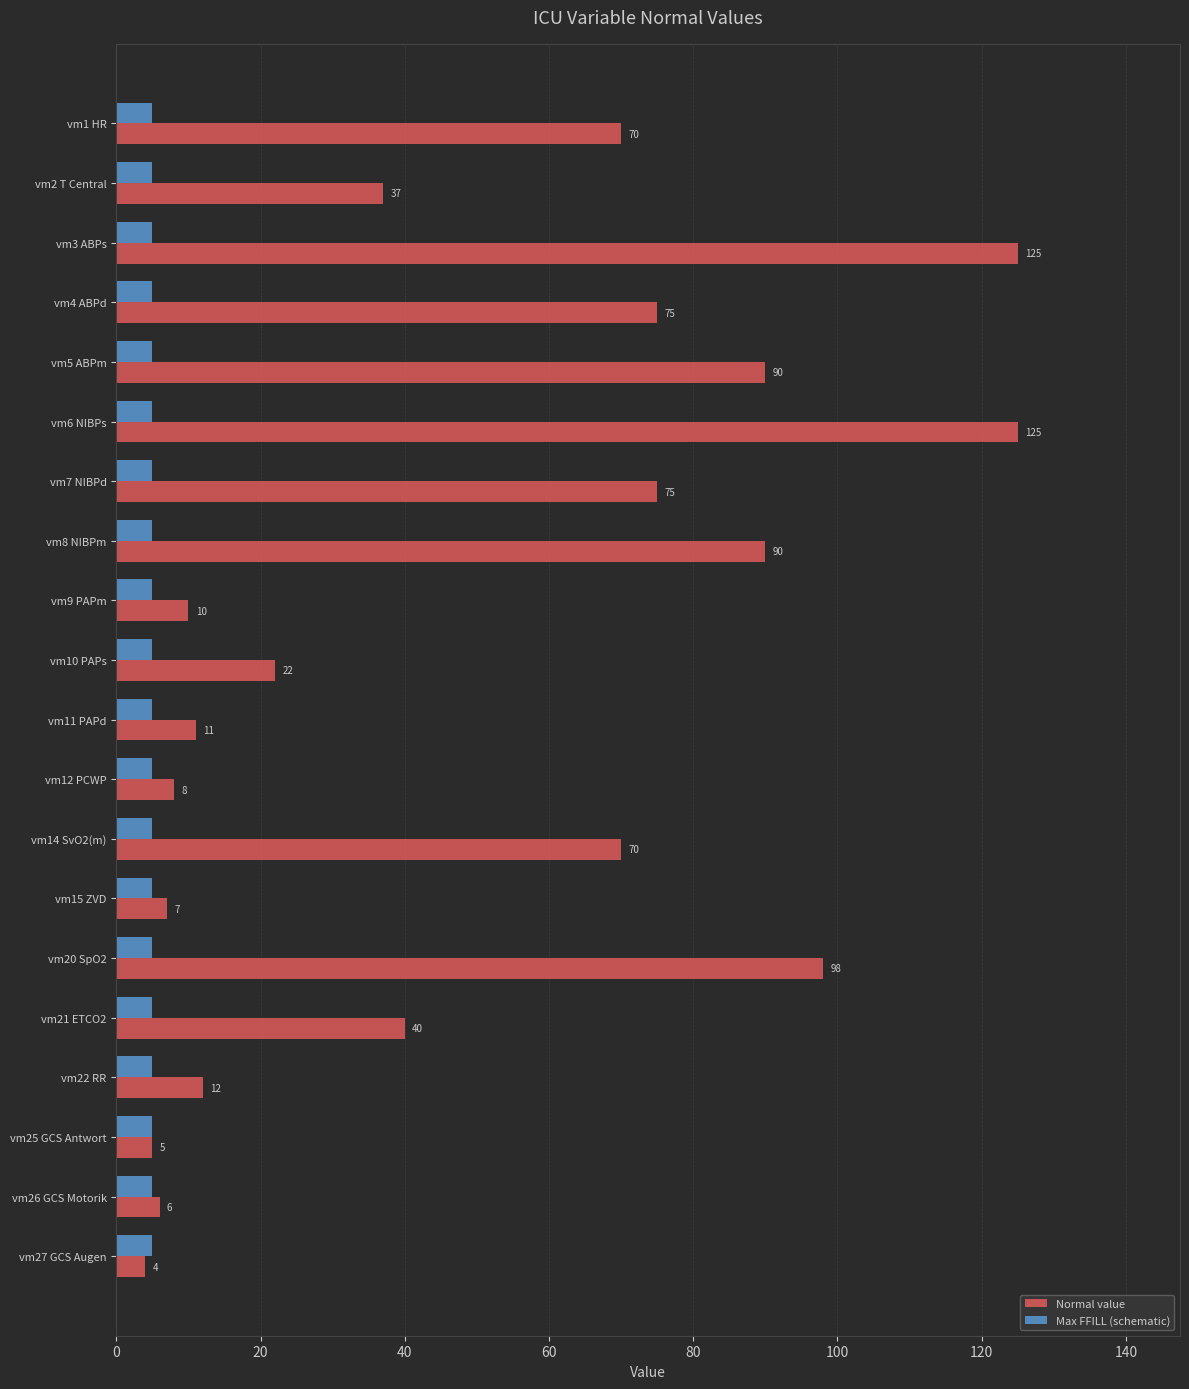

How many series are shown in this chart?

2